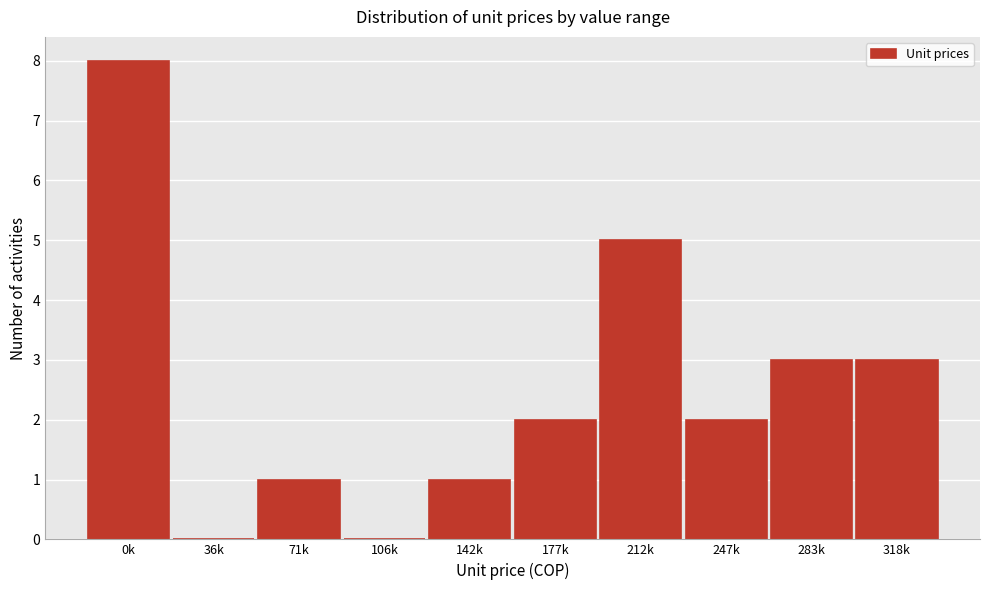

Reading left to right, what are all the values shown in this chart?

0k=8	36k=0	71k=1	106k=0	142k=1	177k=2	212k=5	247k=2	283k=3	318k=3